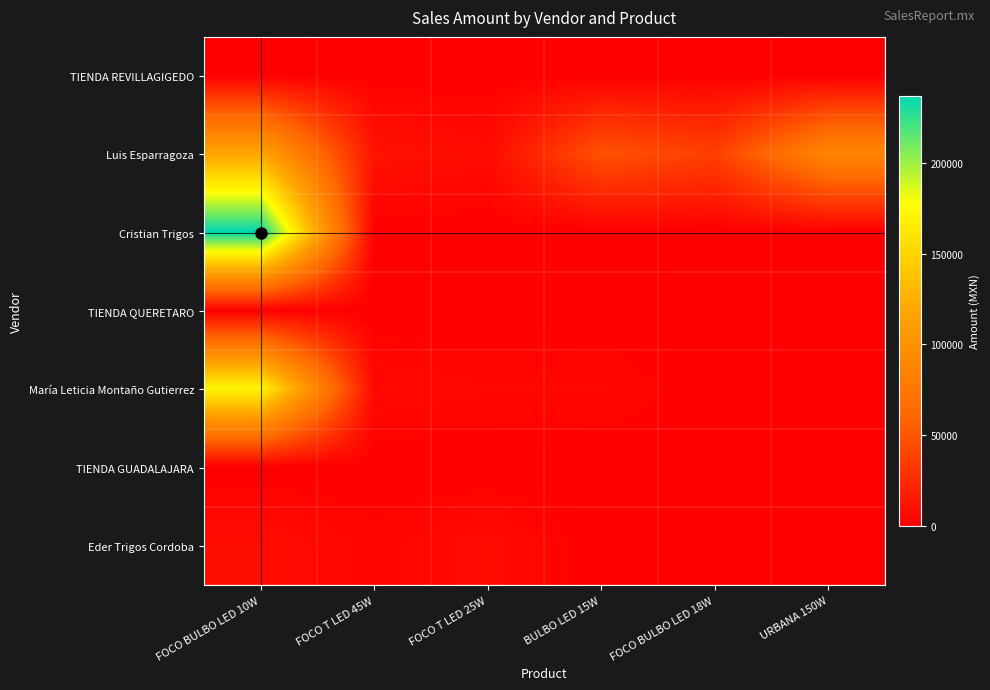

At how many categories does at least one series exceed 105842?

1